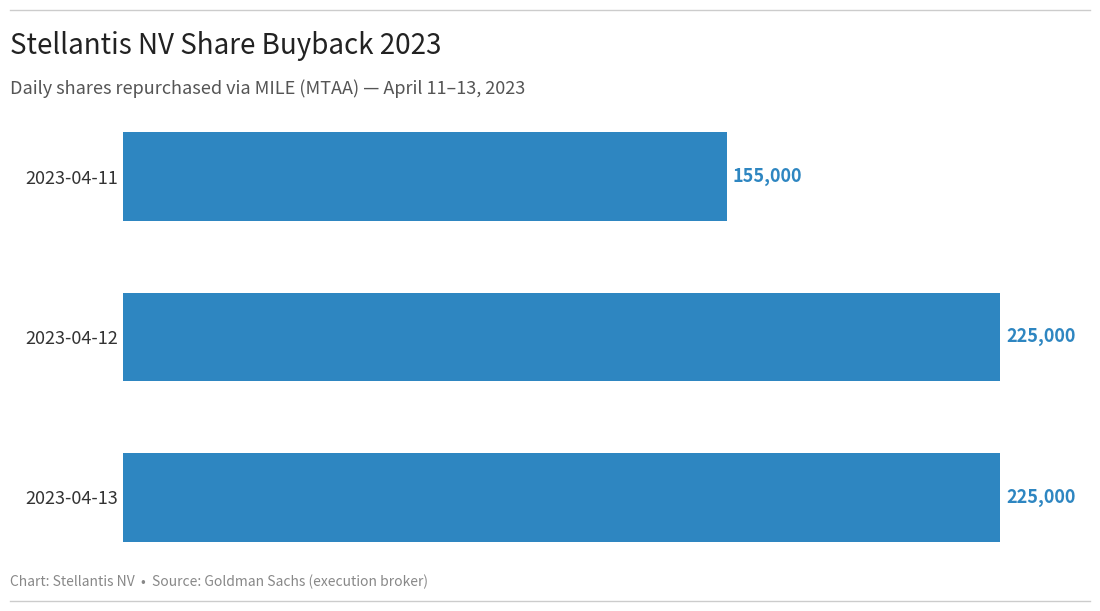

What is the value of the 3rd bar from the top?

225000